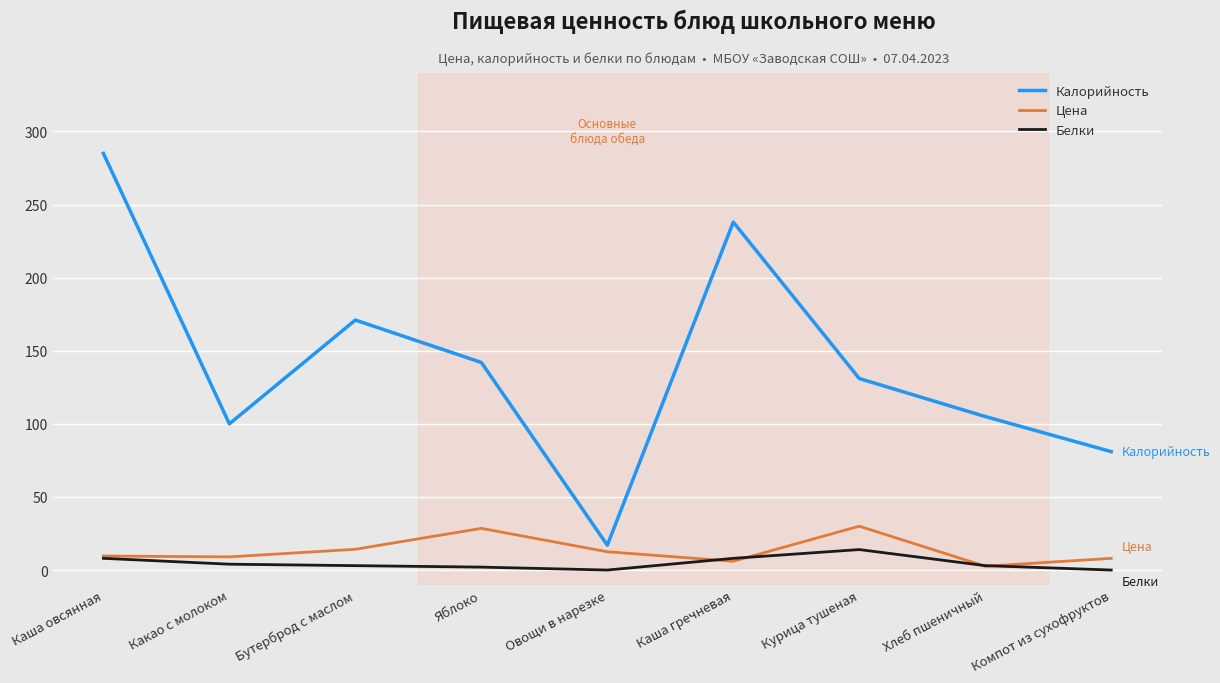

What is the difference between the highest and lowest values at Хлеб пшеничный?

102.4